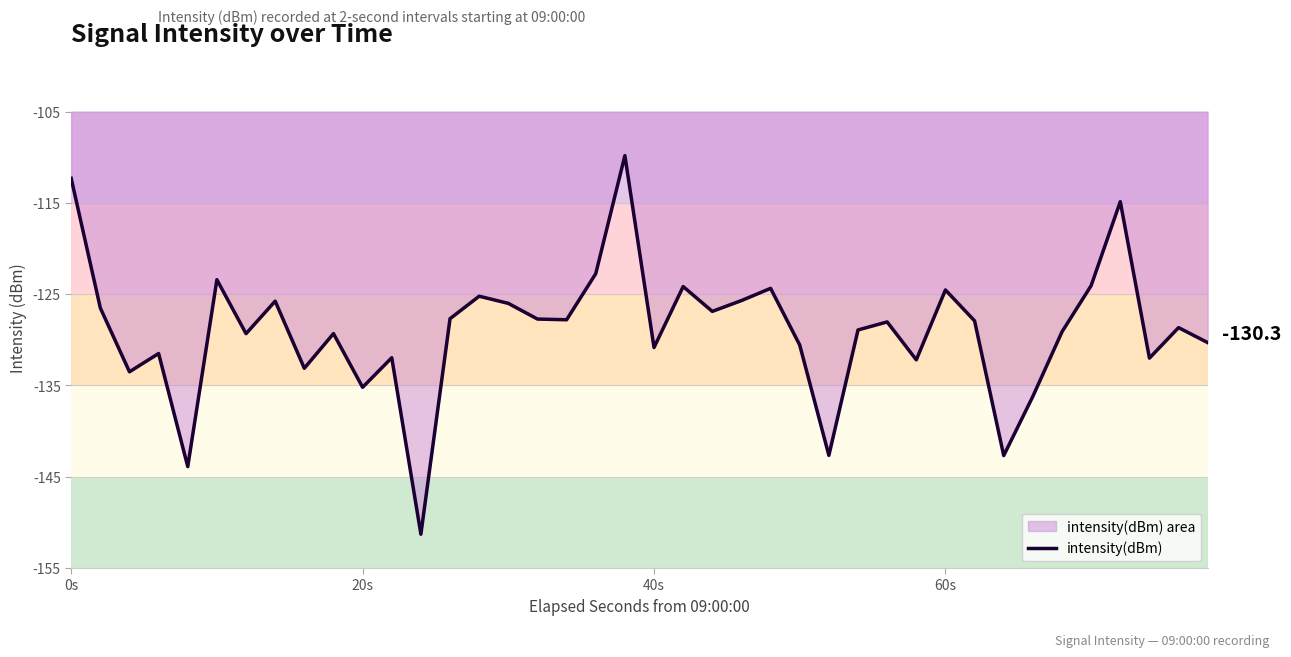

Is it true that the value at 60s is -124.5?

True